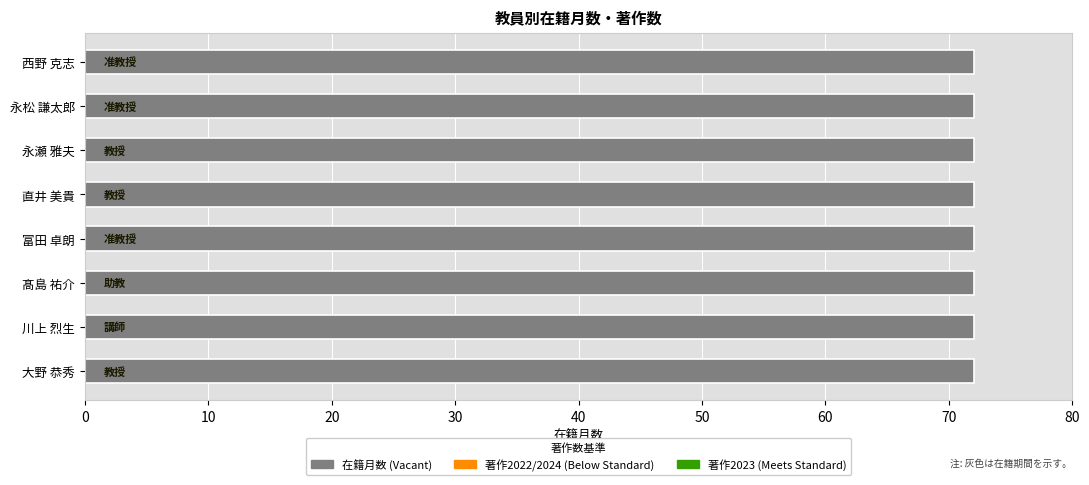

Which series changed the most between 川上 烈生 and 西野 克志?

在籍月数